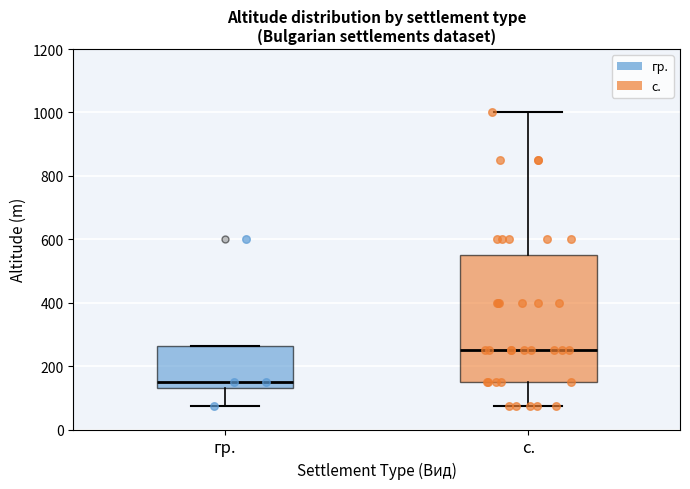

Reading left to right, read every box against the y-axis: the position of its median line, the range the box covers, and the ends of its whiskers. The values are not printed on the chart, so give them approximately, as read against the axis.

гр.: median 160, box 140 to 260, whiskers 80 to 260
с.: median 260, box 160 to 560, whiskers 80 to 1000